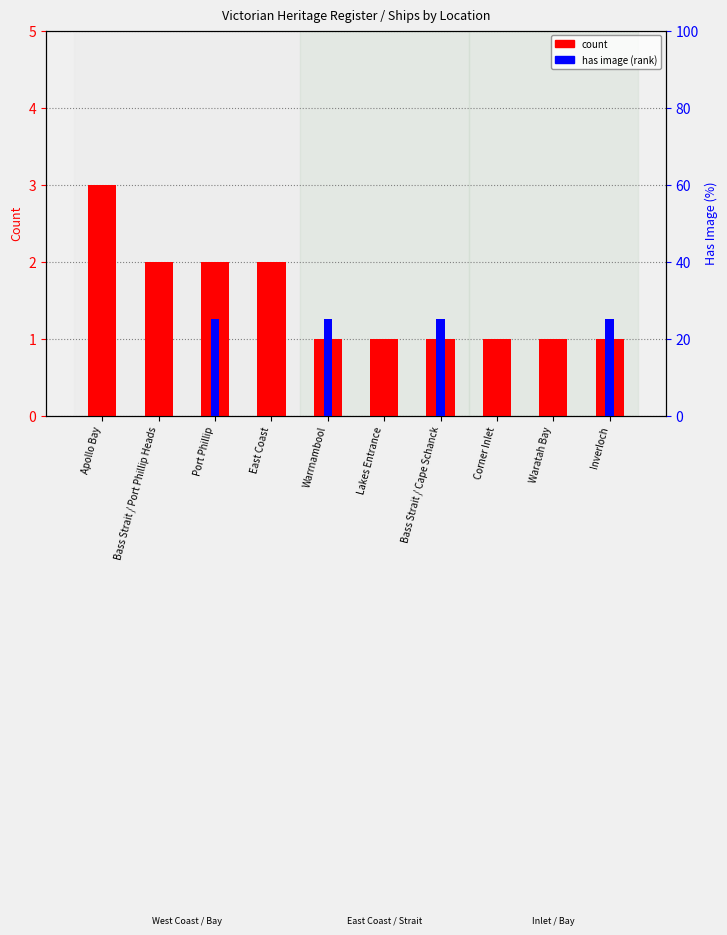

Reading left to right, what are all the values shown in this chart?

count: 3	2	2	2	1	1	1	1	1	1
has image (rank): 0	0	25	0	25	0	25	0	0	25